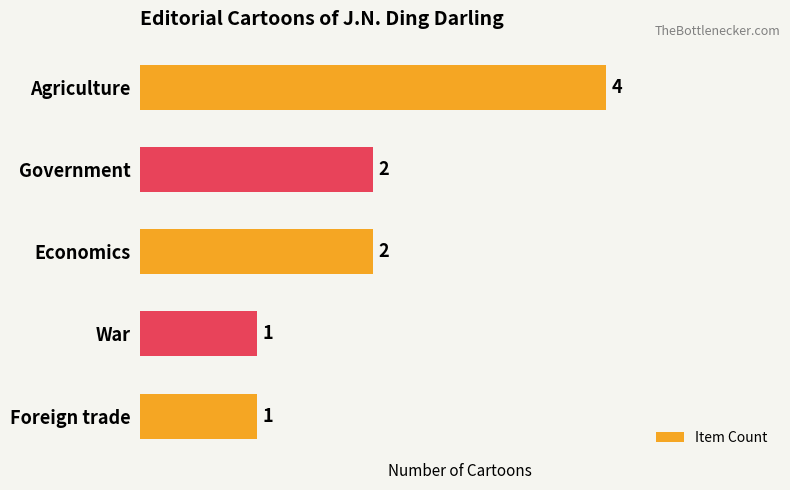

How many data points does each series have?

5